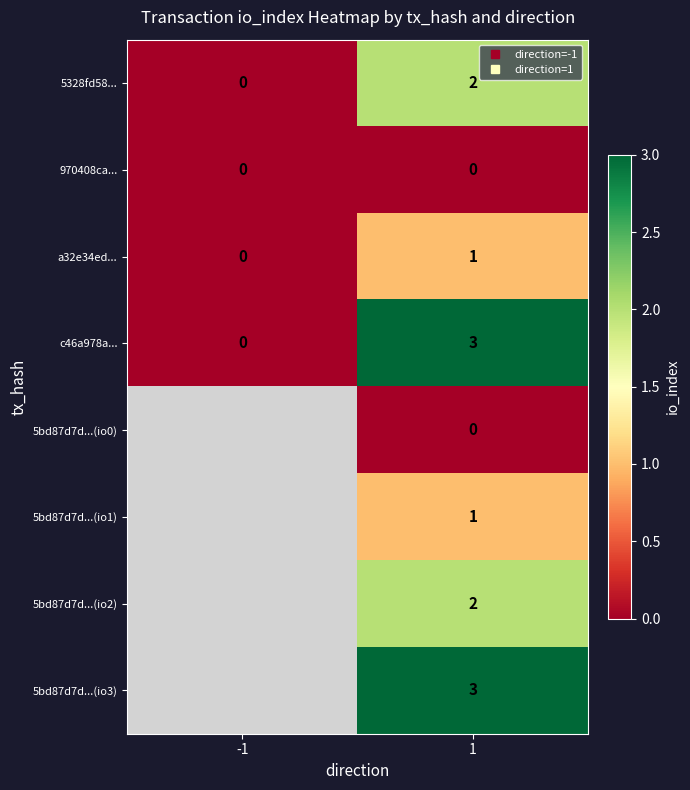

How many positive values does the 5bd87d7d...(io1) series have?

1